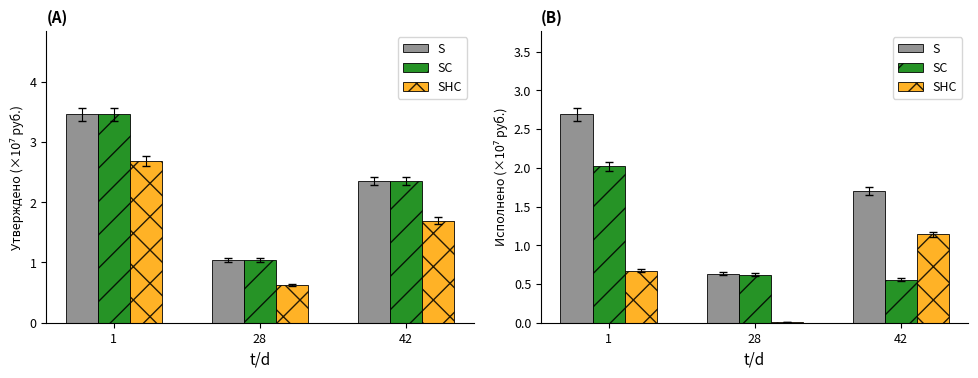

At which label does SC reach its peak?

1